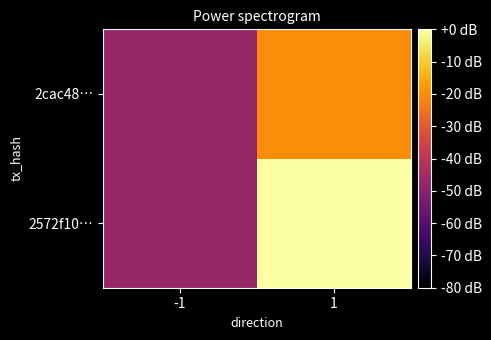

How many data points does each series have?

2